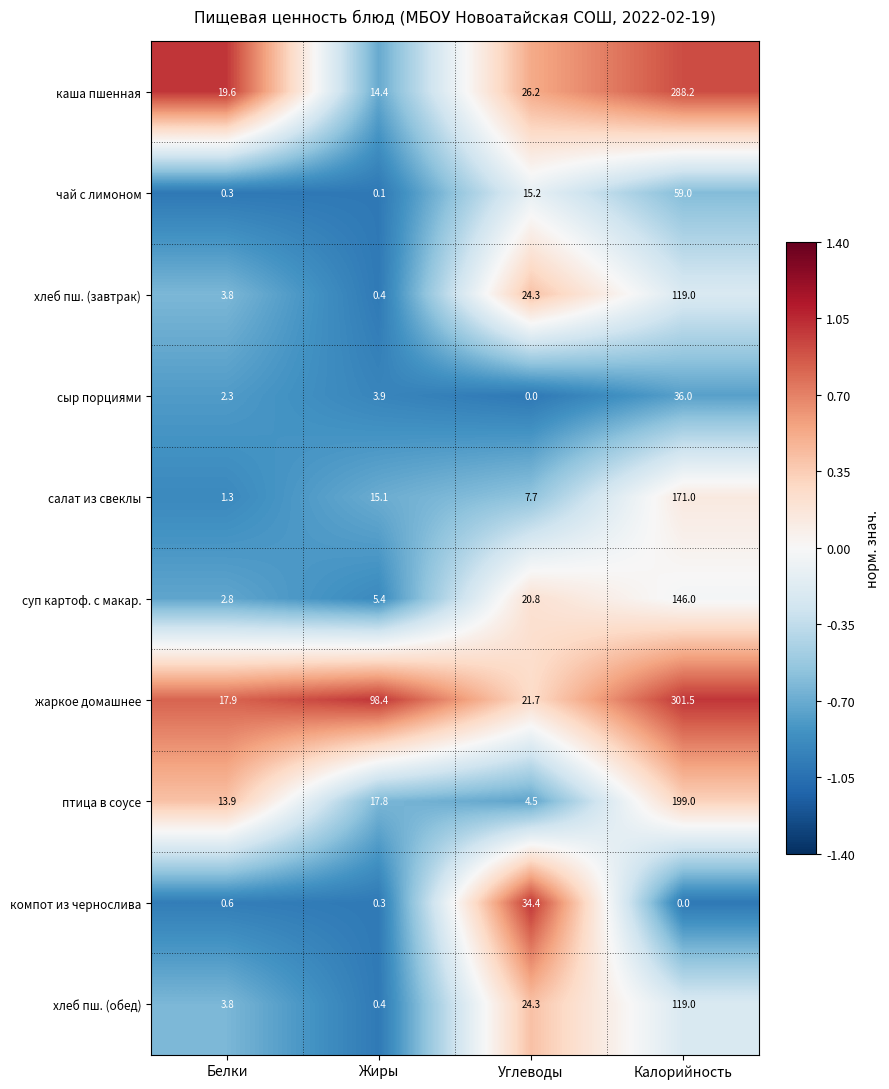

At how many categories does at least one series exceed 0?

4